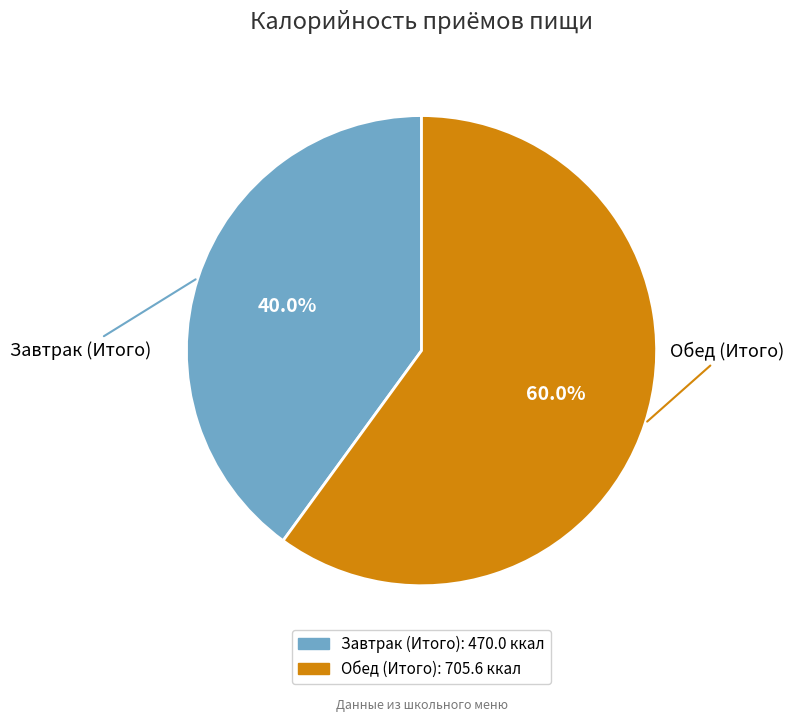

Between Завтрак (Итого) and Обед (Итого), which is larger?

Обед (Итого)